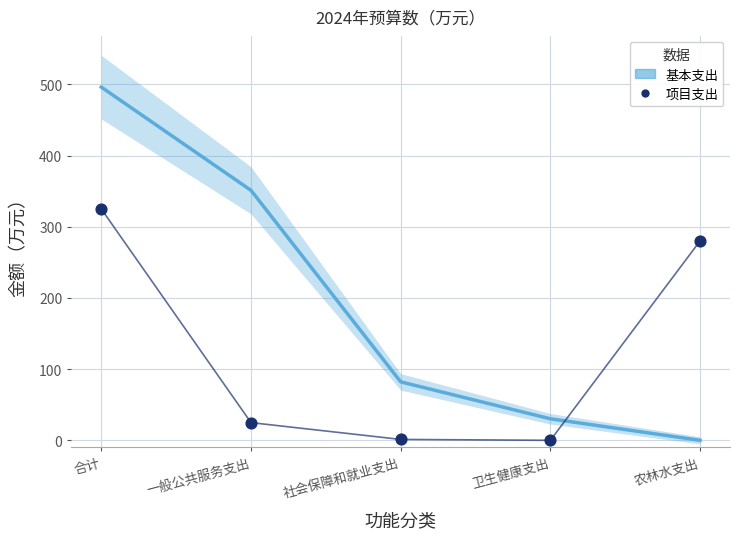

What Y value in the scatter plot is closest to 162?

280.1